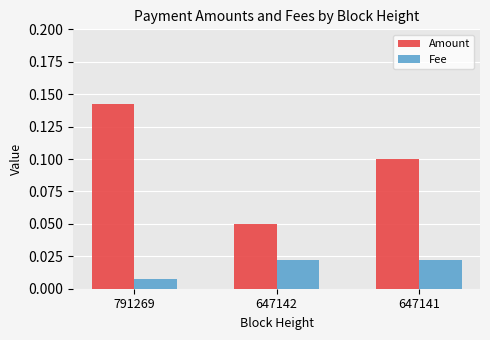

Which category has the highest value across all series?

791269